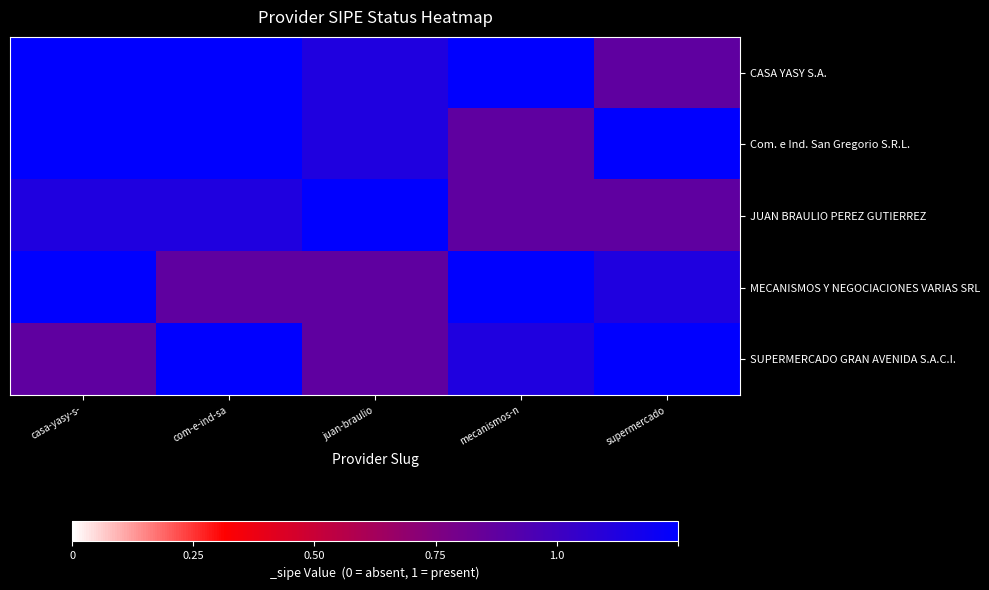

List the series in order of their peak value, highest first.

CASA YASY S.A., Com. e Ind. San Gregorio S.R.L., JUAN BRAULIO PEREZ GUTIERREZ, MECANISMOS Y NEGOCIACIONES VARIAS SRL, SUPERMERCADO GRAN AVENIDA S.A.C.I.